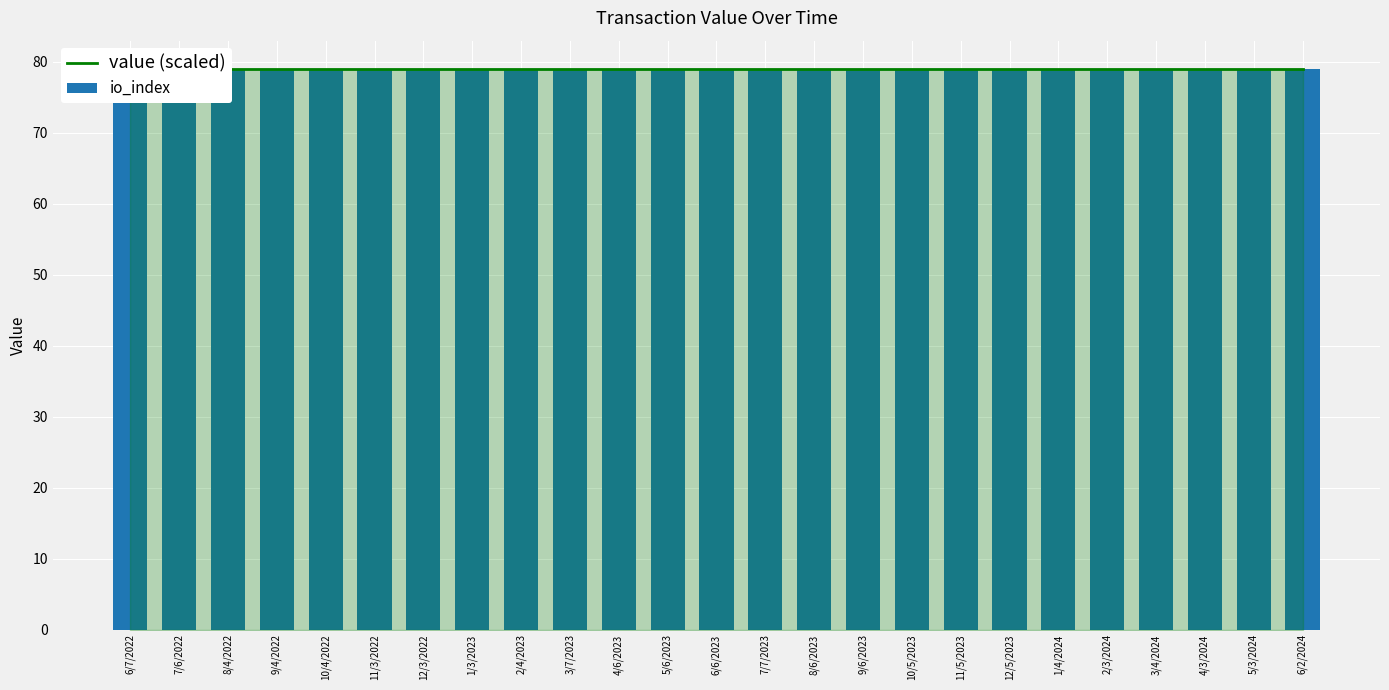

Is it true that io_index equals 128.3 at 1670101096?

False